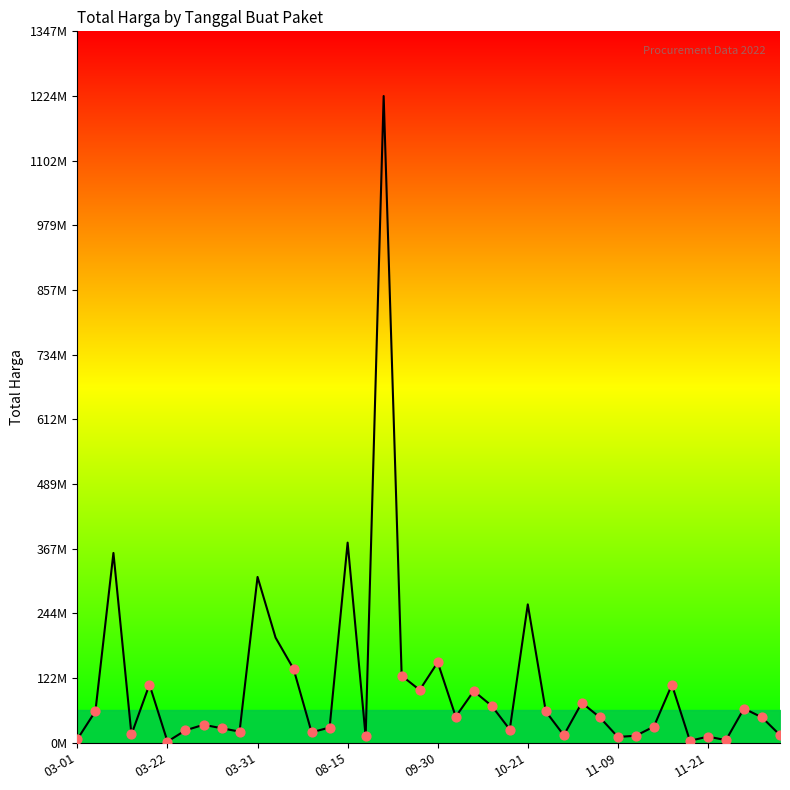

Which has a higher value, 18 or 22?

18